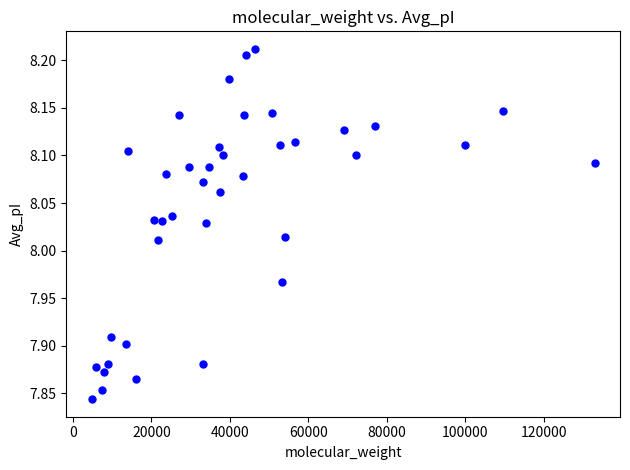

What is the range of X values (max minus min)?

128209.2